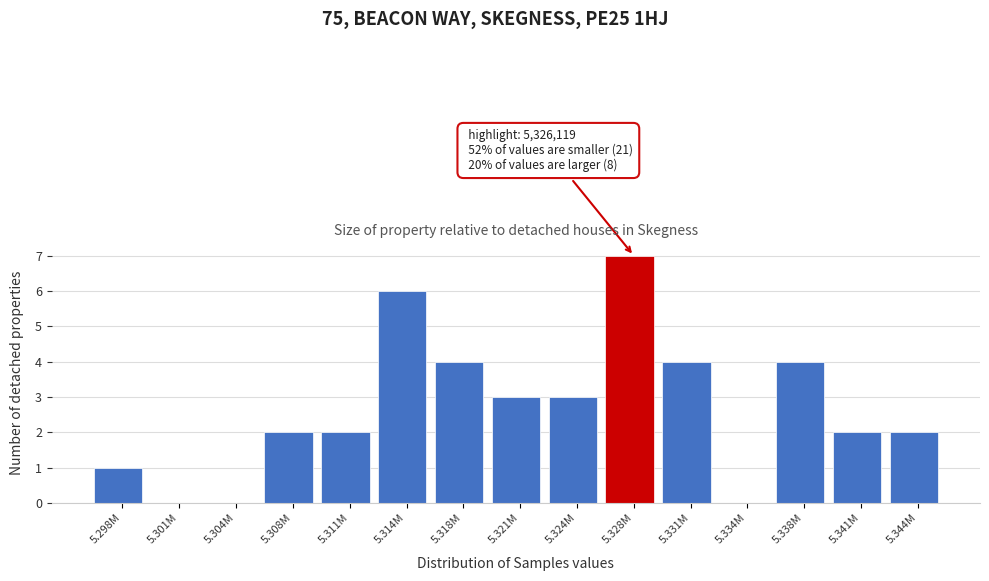

Reading left to right, transcribe all the data shown in this chart.

5.298M=1	5.301M=0	5.304M=0	5.308M=2	5.311M=2	5.314M=6	5.318M=4	5.321M=3	5.324M=3	5.328M=7	5.331M=4	5.334M=0	5.338M=4	5.341M=2	5.344M=2